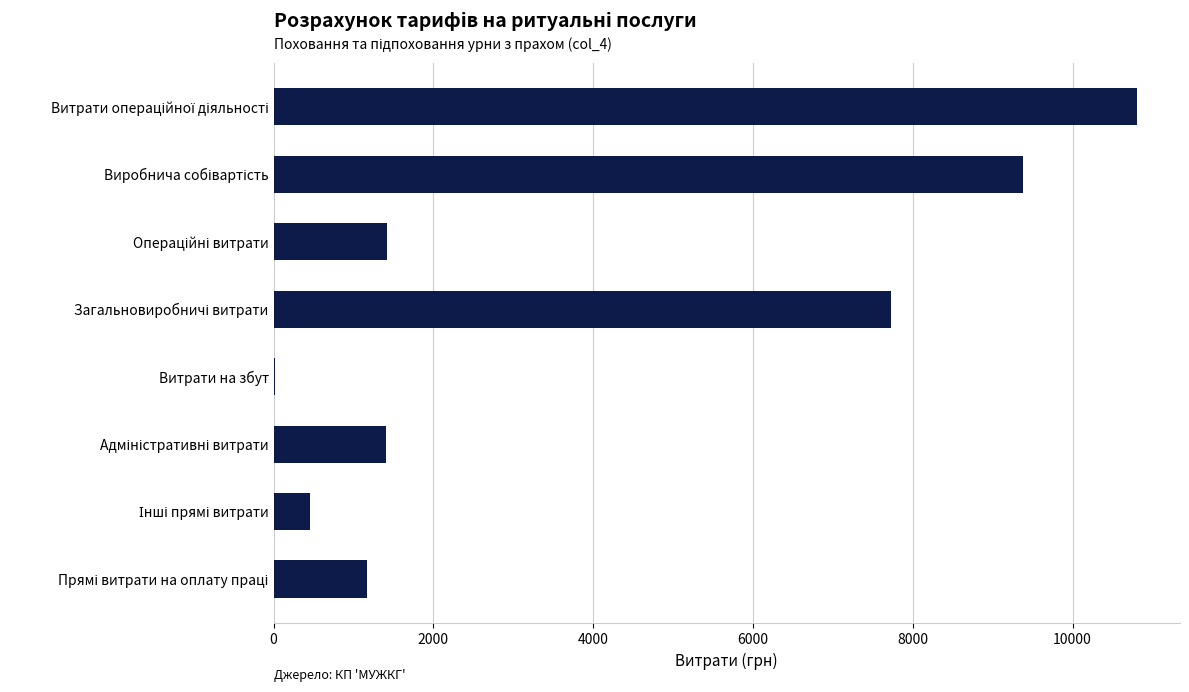

How many categories are shown in the chart?

8